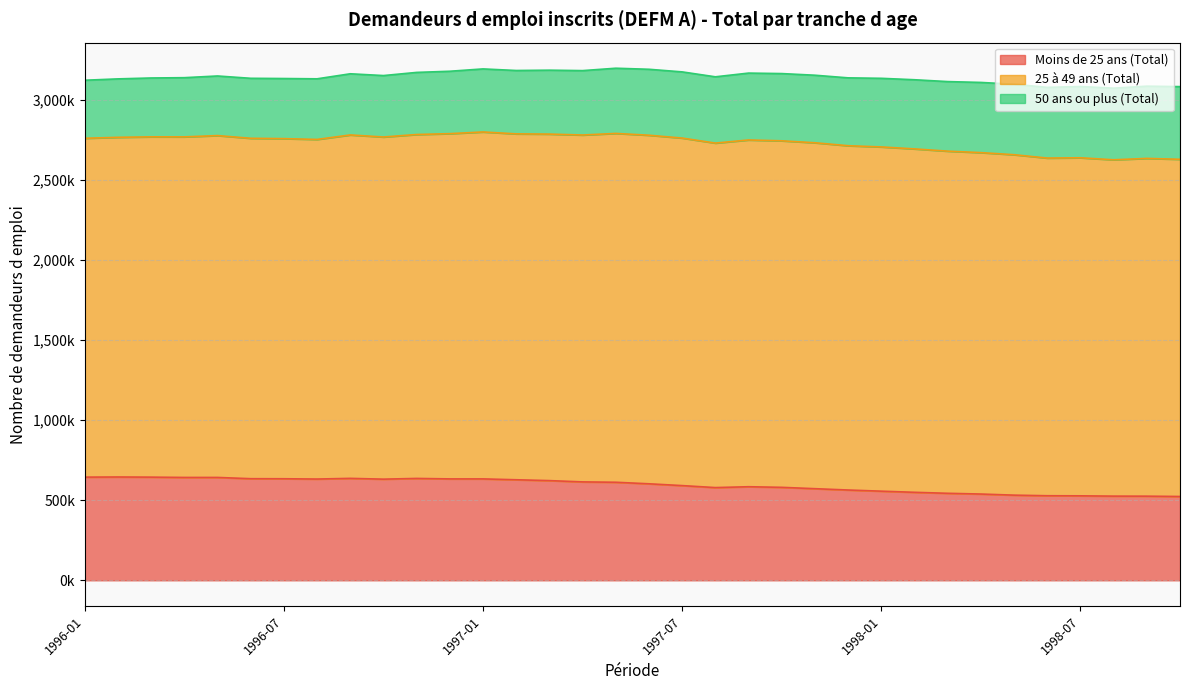

Which series has the widest spread of values?

Moins de 25 ans (Total)